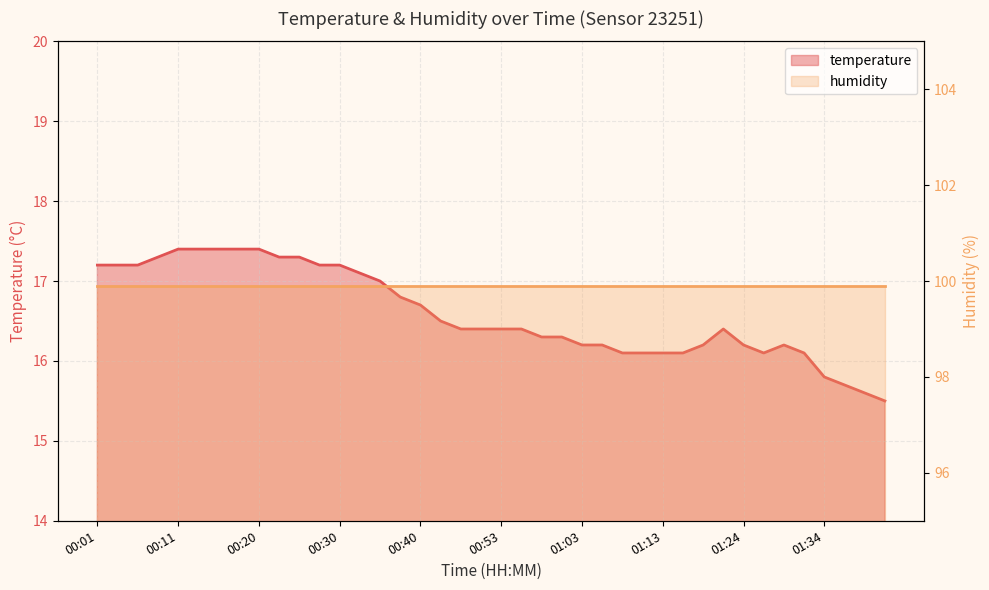

What is the label of the 6th point from the left?

00:13